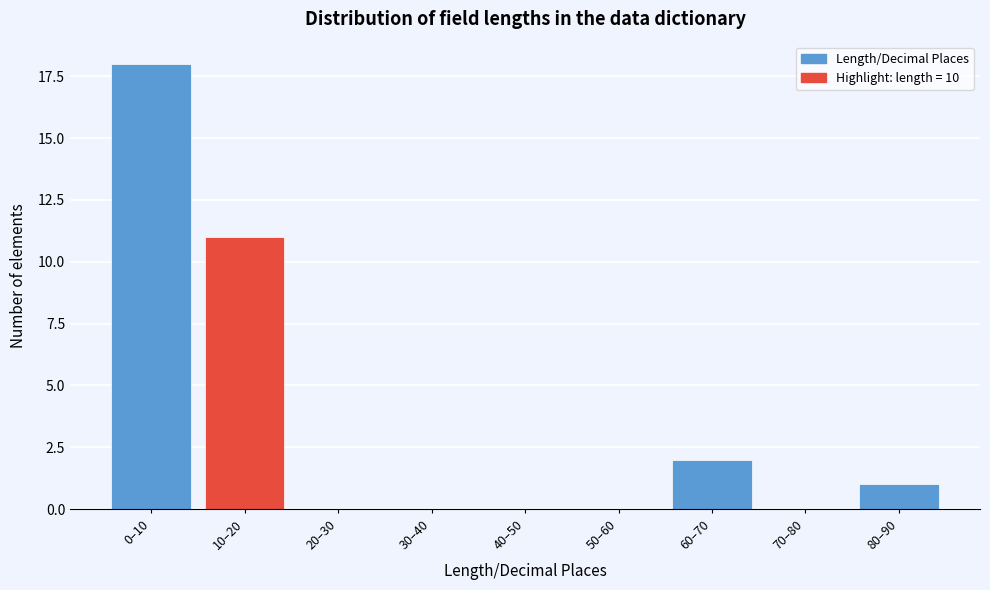

Reading right to left, extract all data points from this chart.

80–90=1	70–80=0	60–70=2	50–60=0	40–50=0	30–40=0	20–30=0	10–20=11	0–10=18